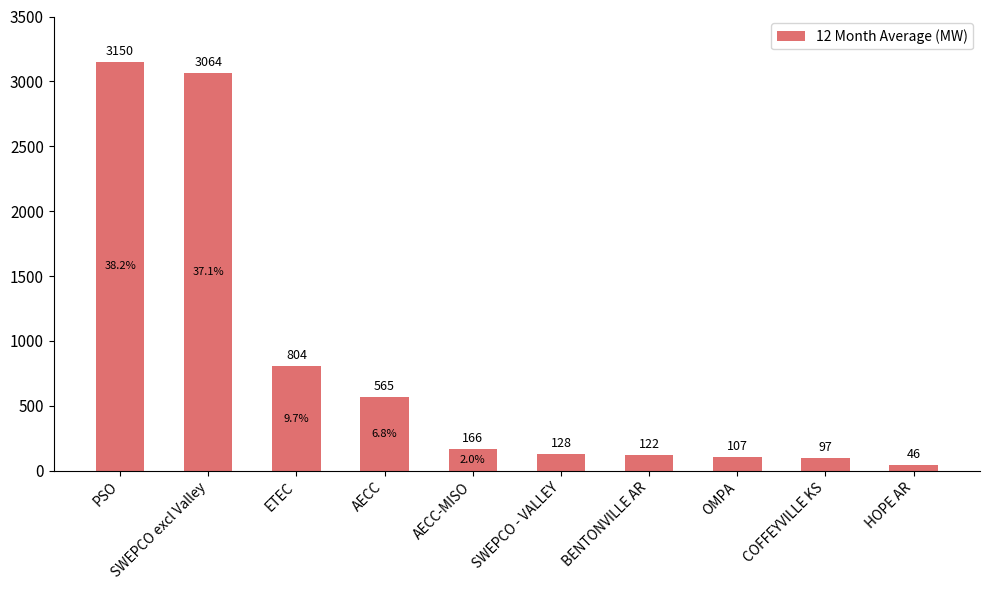

Which has a higher value, OMPA or HOPE AR?

OMPA